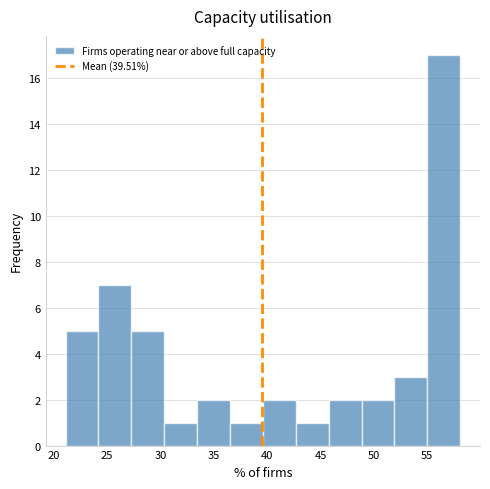

What is the height of the bar covering 33.5 to 36.5 on the x-axis? Neither the bar edges nor the heights are printed on the chart, so give them approximately, as read against the axes.

2